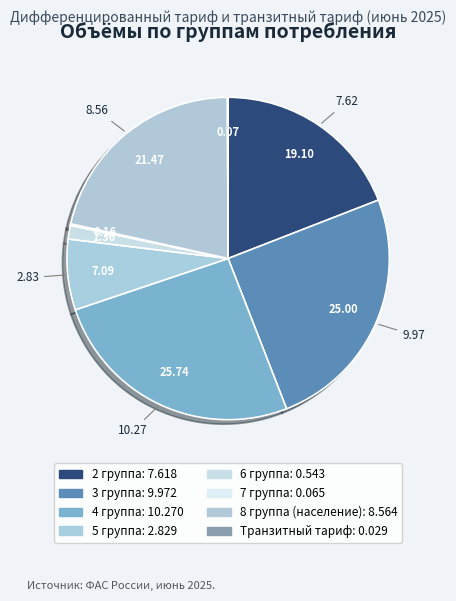

What percentage is the 2 группа slice, to the nearest percent?

19%